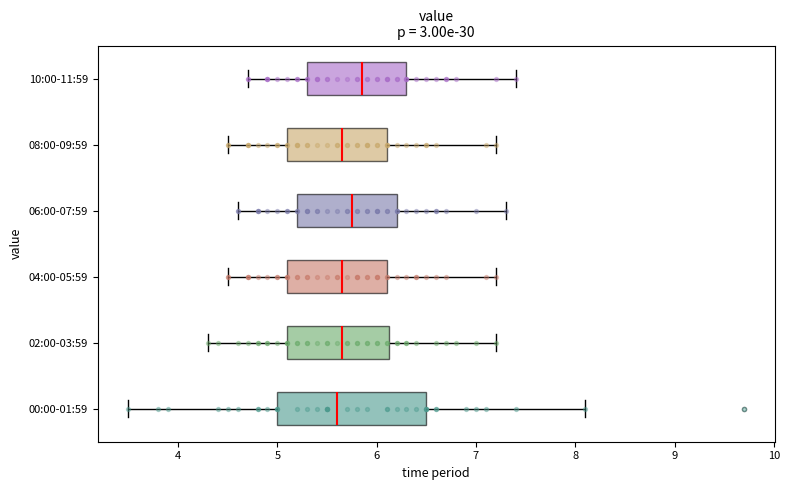

Where does the right whisker of the box for 04:00-05:59 end on the x-axis? The values are not printed on the chart, so give them approximately, as read against the axis.

7.2